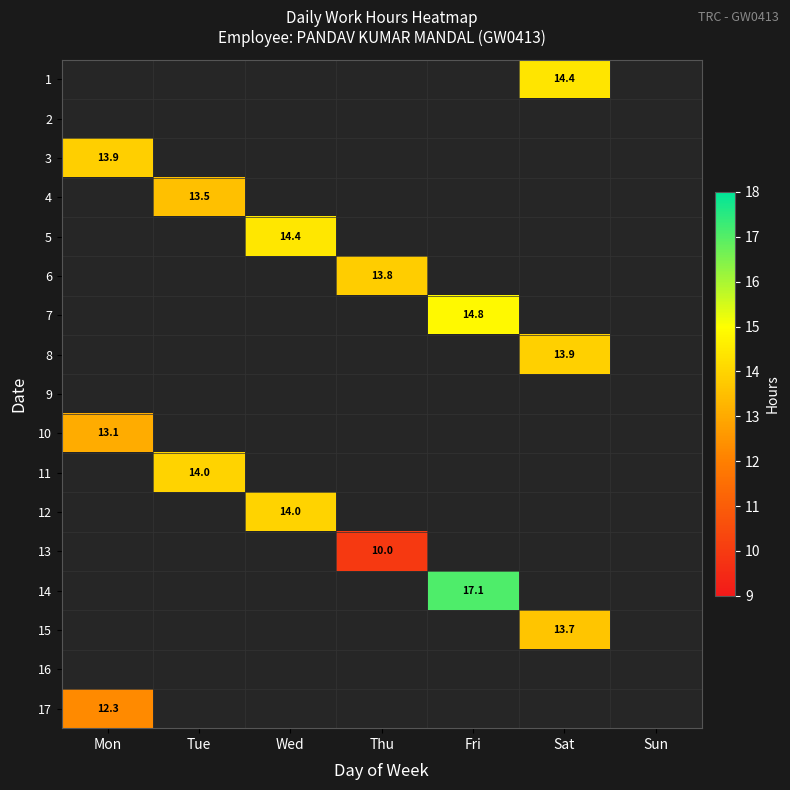

Is it true that 8 equals 24.7 at Sat?

False